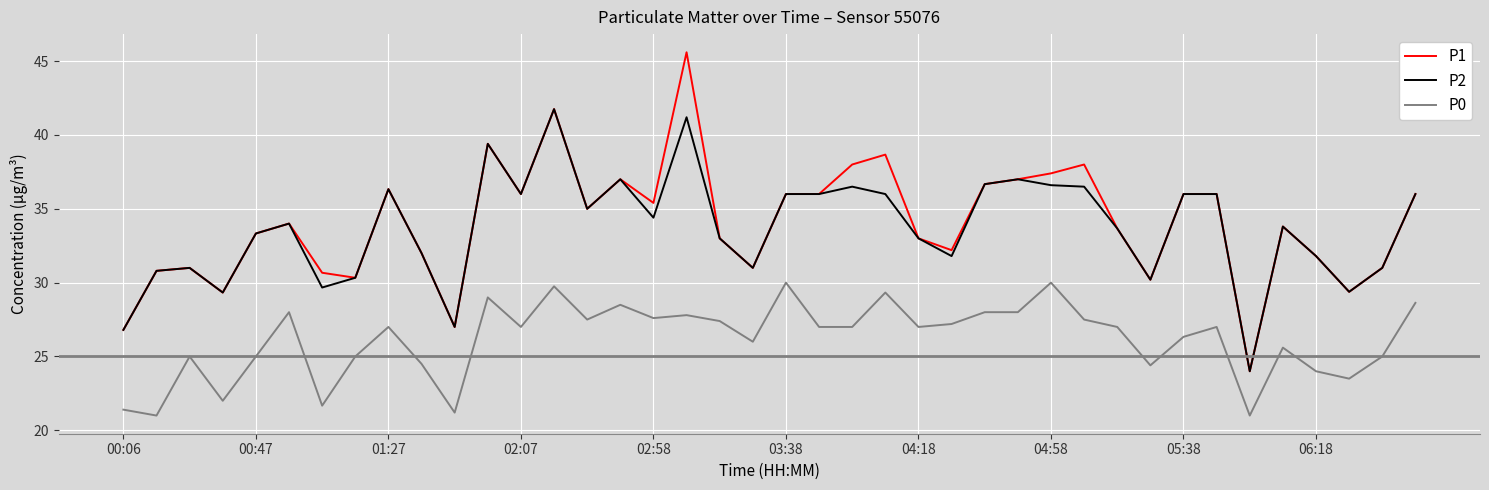

How many lines are shown in the chart?

3